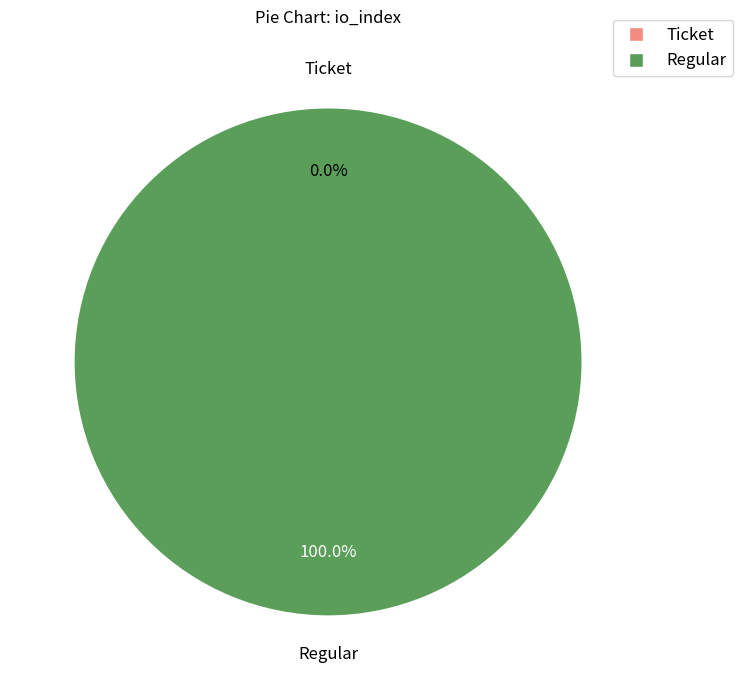

To the nearest percent, what percentage of the pie is Regular?

100%